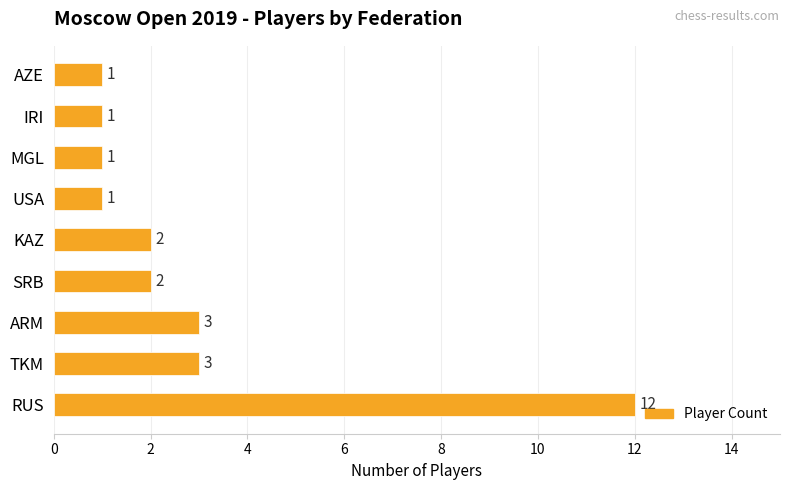

What is the difference between the second highest and minimum values?

2